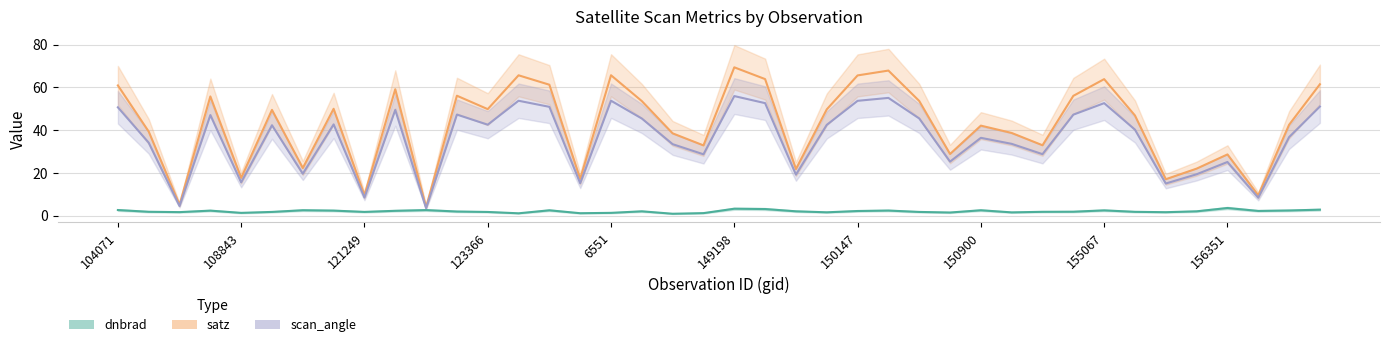

Reading right to left, extract all data points from this chart.

dnbrad: 169301=2.8	169122=2.4	156528=2.2	156351=3.5	155612=2.0	155424=1.6	155242=1.7	155067=2.4	154860=1.8	154662=1.7	154271=1.5	150900=2.5	150533=1.4	150348=1.7	150161=2.3	150147=2.1	149961=1.5	149775=2.0	149210=3.0	149198=3.2	148798=1.1	145283=0.8	137852=2.0	6551=1.3	134076=1.1	132606=2.5	131704=1.0	123366=1.7	122463=1.9	122118=2.6	121771=2.2	121249=1.7	115226=2.3	115113=2.5	109184=1.7	108843=1.3	108308=2.3	104431=1.6	104315=1.8	104071=2.6
satz: 169301=61.4	169122=42.5	156528=9.5	156351=28.6	155612=21.9	155424=17.0	155242=46.8	155067=63.8	154860=56.0	154662=32.9	154271=38.6	150900=42.1	150533=28.8	150348=53.6	150161=67.8	150147=65.6	149961=49.7	149775=21.7	149210=63.8	149198=69.3	148798=32.8	145283=38.4	137852=53.5	6551=65.6	134076=17.1	132606=61.2	131704=65.6	123366=49.8	122463=56.1	122118=3.9	121771=59.1	121249=9.5	115226=50.0	115113=22.2	109184=49.4	108843=17.6	108308=55.7	104431=5.0	104315=39.3	104071=60.9
scan_angle: 169301=51.0	169122=36.7	156528=8.4	156351=25.1	155612=19.3	155424=15.0	155242=40.2	155067=52.6	154860=47.2	154662=28.7	154271=33.5	150900=36.4	150533=25.2	150348=45.4	150161=55.0	150147=53.7	149961=42.4	149775=19.1	149210=52.6	149198=55.9	148798=28.7	145283=33.4	137852=45.4	6551=53.7	134076=15.1	132606=50.9	131704=53.7	123366=42.5	122463=47.2	122118=3.5	121771=49.4	121249=8.4	115226=42.6	115113=19.6	109184=42.2	108843=15.5	108308=47.0	104431=4.5	104315=34.1	104071=50.6